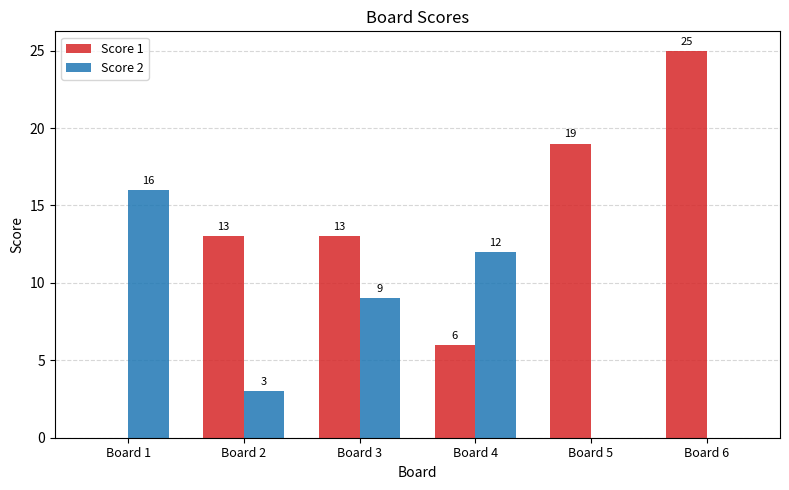

Between Board 3 and Board 6, which series saw the biggest shift?

Score 1